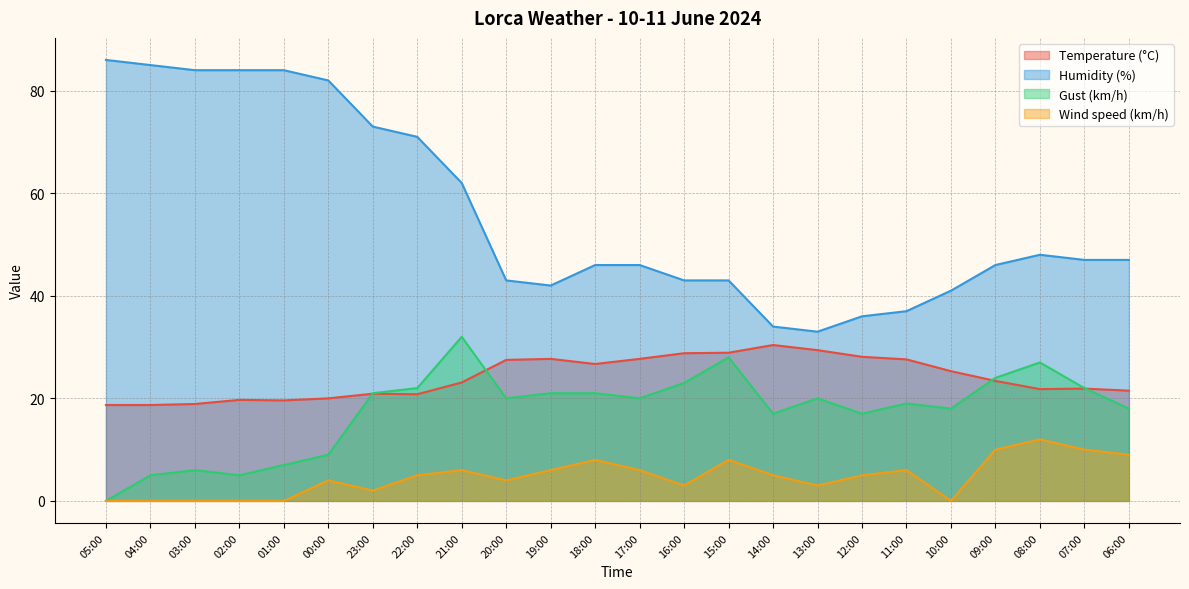

Reading left to right, list all the values displayed in this chart.

Temperature (°C): 18.7	18.7	18.9	19.7	19.6	20.0	20.9	20.8	23.1	27.5	27.7	26.7	27.7	28.8	28.9	30.4	29.4	28.1	27.6	25.3	23.4	21.8	21.9	21.5
Humidity (%): 86.0	85.0	84.0	84.0	84.0	82.0	73.0	71.0	62.0	43.0	42.0	46.0	46.0	43.0	43.0	34.0	33.0	36.0	37.0	41.0	46.0	48.0	47.0	47.0
Gust (km/h): 0.0	5.0	6.0	5.0	7.0	9.0	21.0	22.0	32.0	20.0	21.0	21.0	20.0	23.0	28.0	17.0	20.0	17.0	19.0	18.0	24.0	27.0	22.0	18.0
Wind speed (km/h): 0.0	0.0	0.0	0.0	0.0	4.0	2.0	5.0	6.0	4.0	6.0	8.0	6.0	3.0	8.0	5.0	3.0	5.0	6.0	0.0	10.0	12.0	10.0	9.0